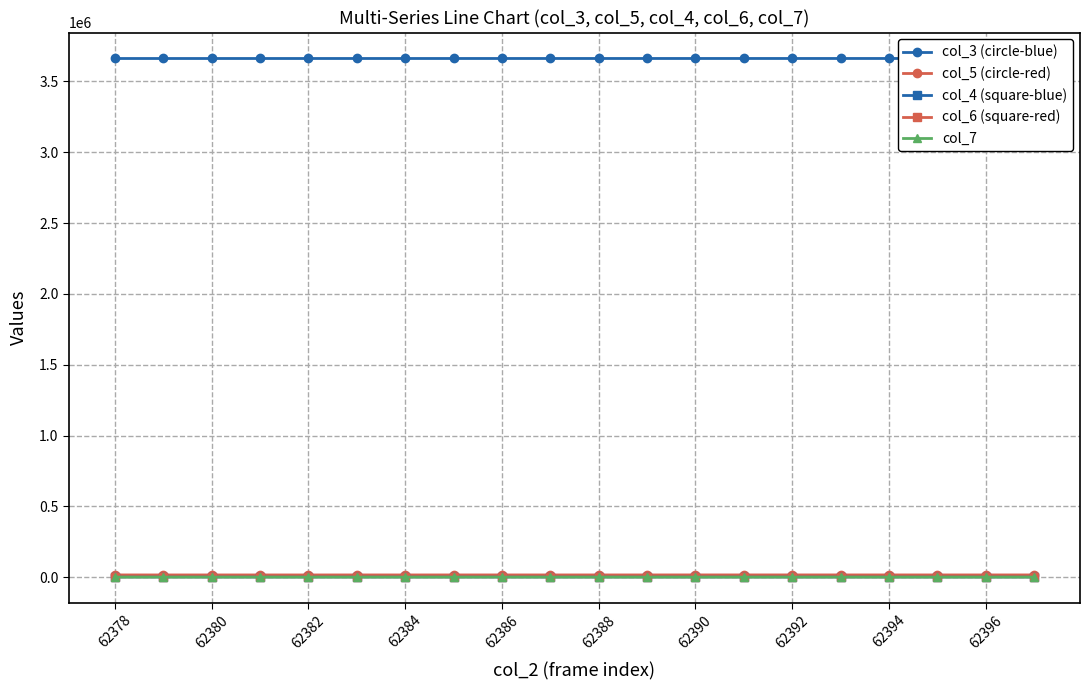

Which series has the largest total across all categories?

col_3 (circle-blue)